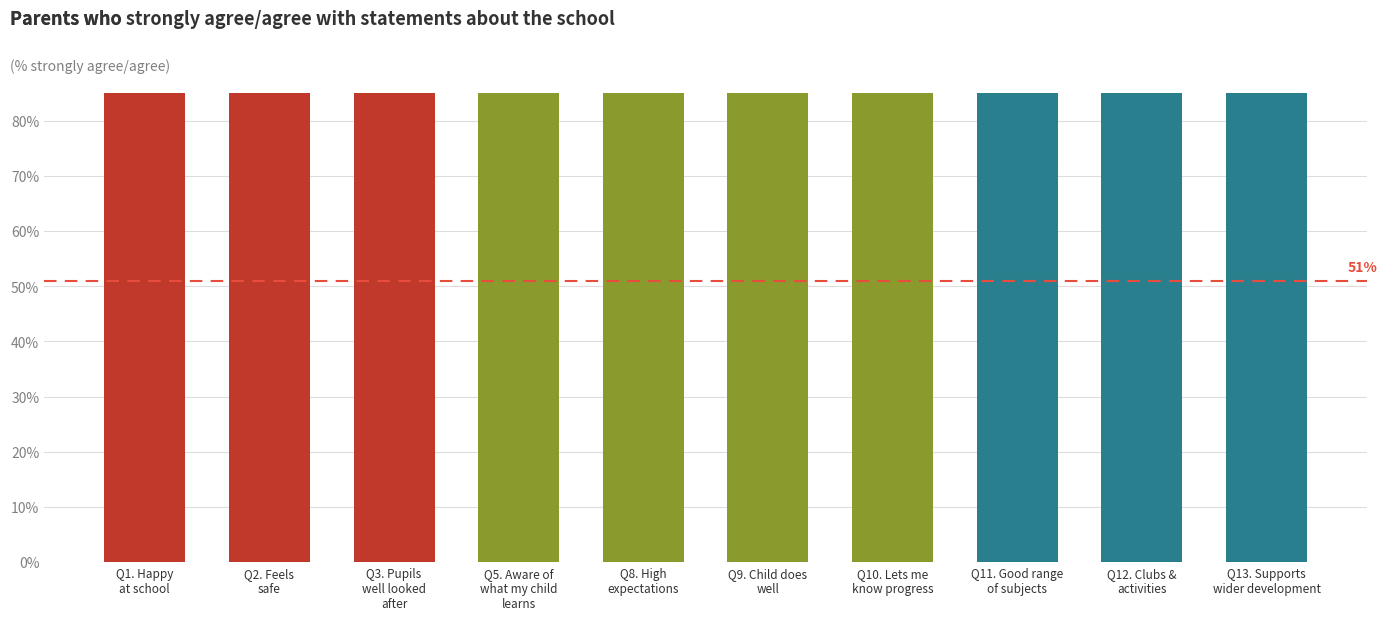

True or false: the data shows 98.9 at Q12. Clubs &
activities.

True